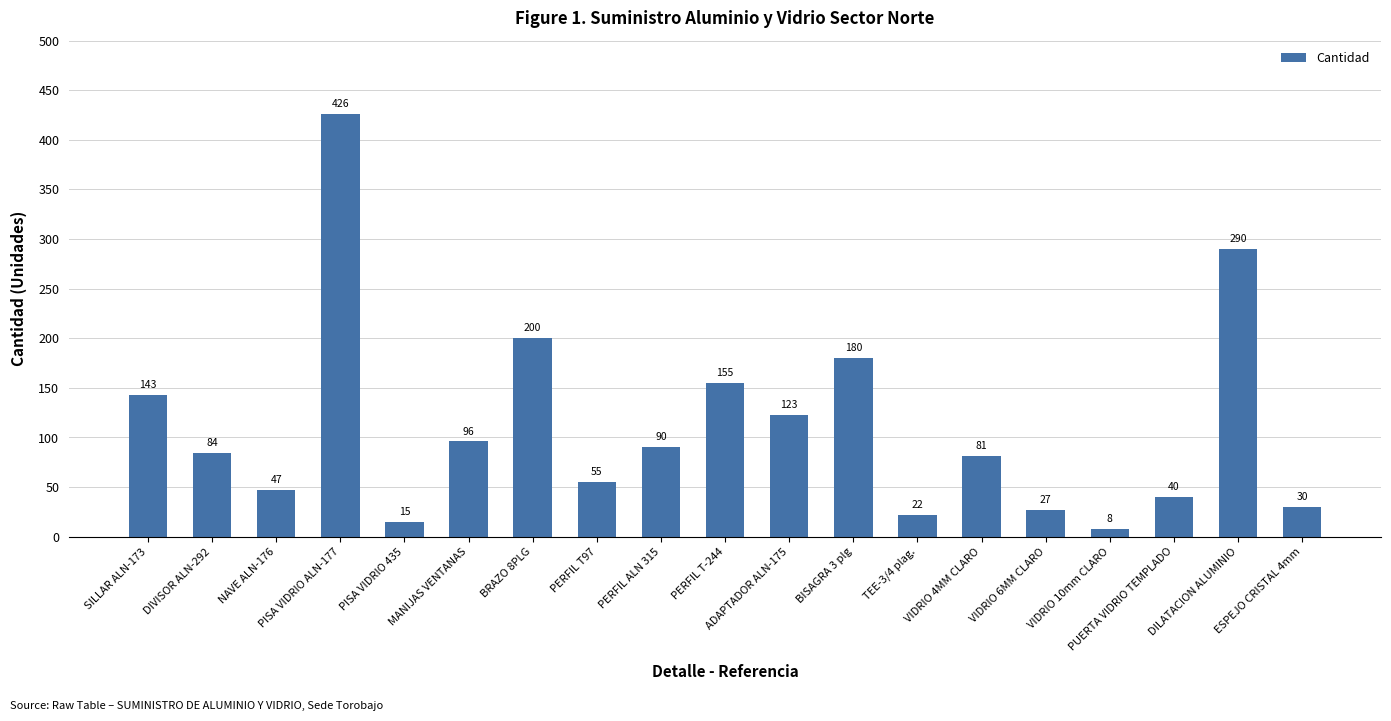

At which label is the value closest to 217?

BRAZO 8PLG